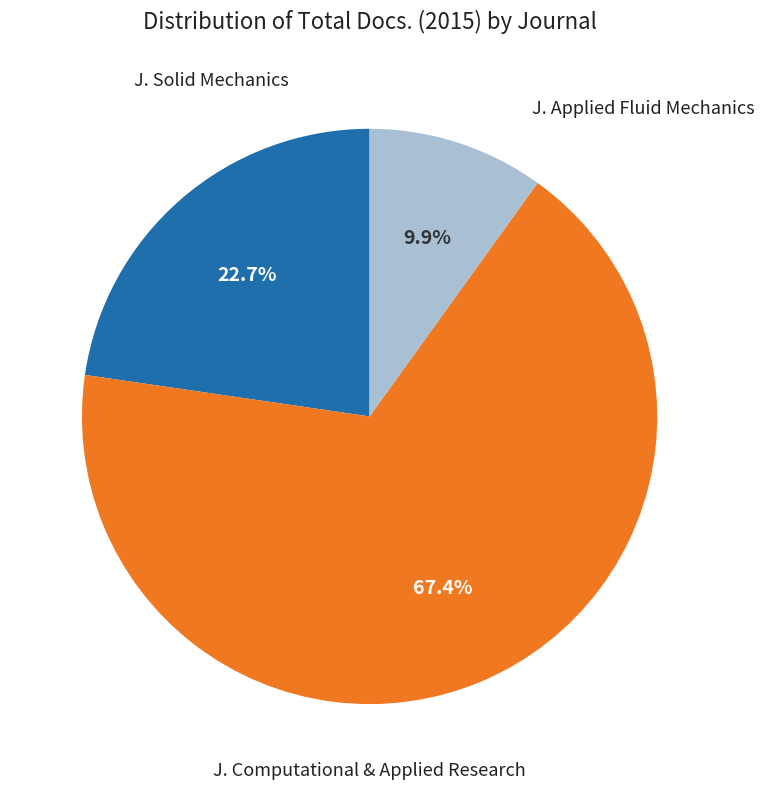

Does any single category account for the majority?

Yes